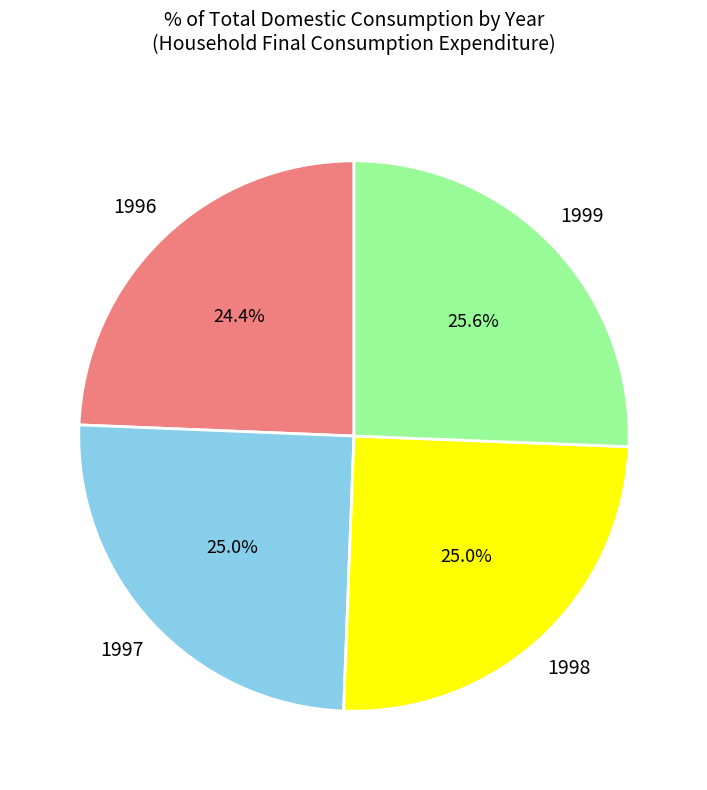

Does any single category account for the majority?

No